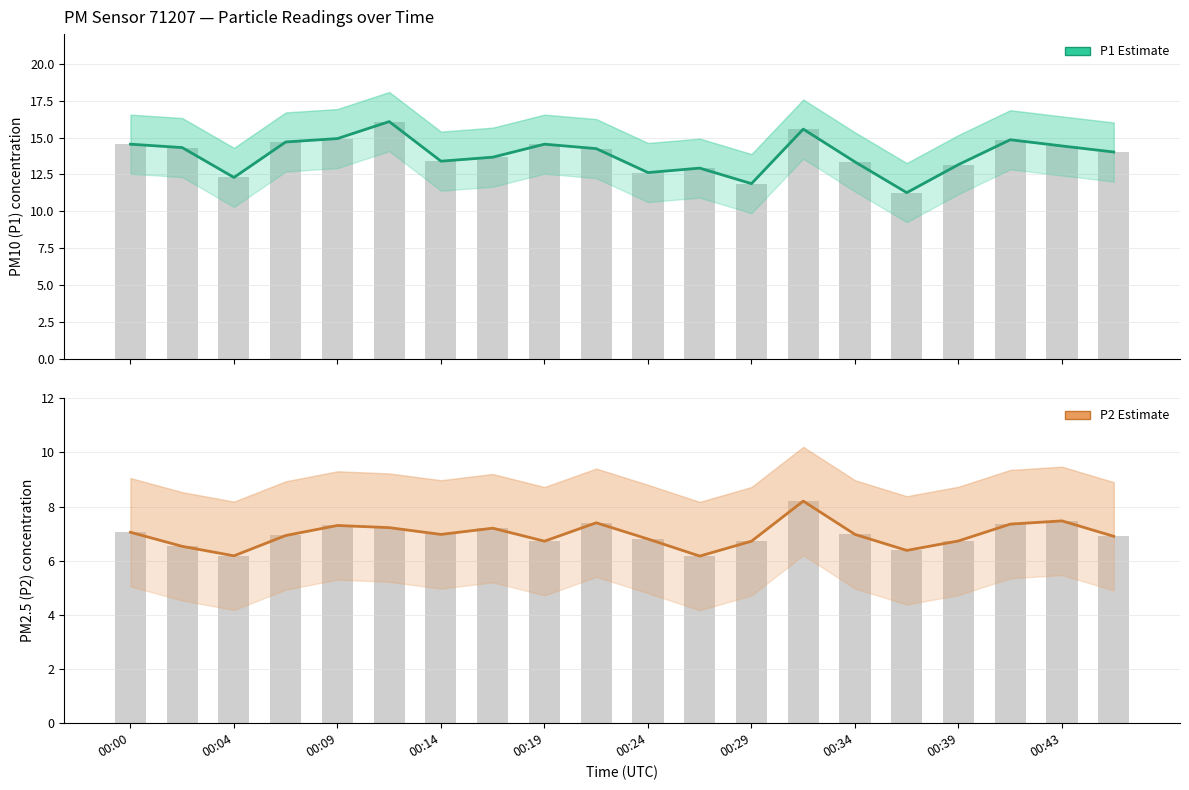

Rank the series by their average value, from lowest to highest.

P2 Estimate, P1 Estimate